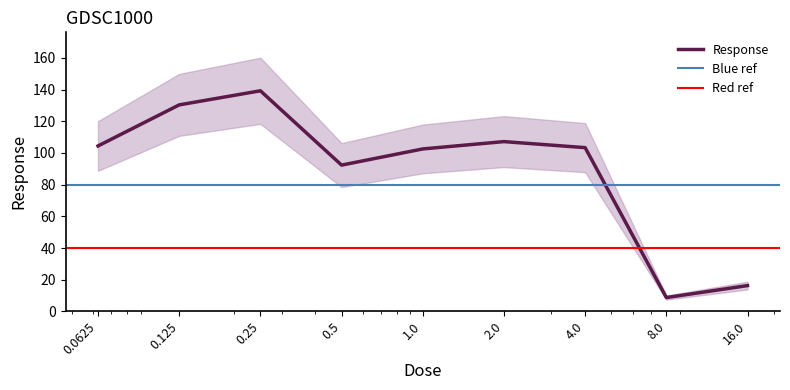

Is it true that the value at 8.0 is 4.4?

False